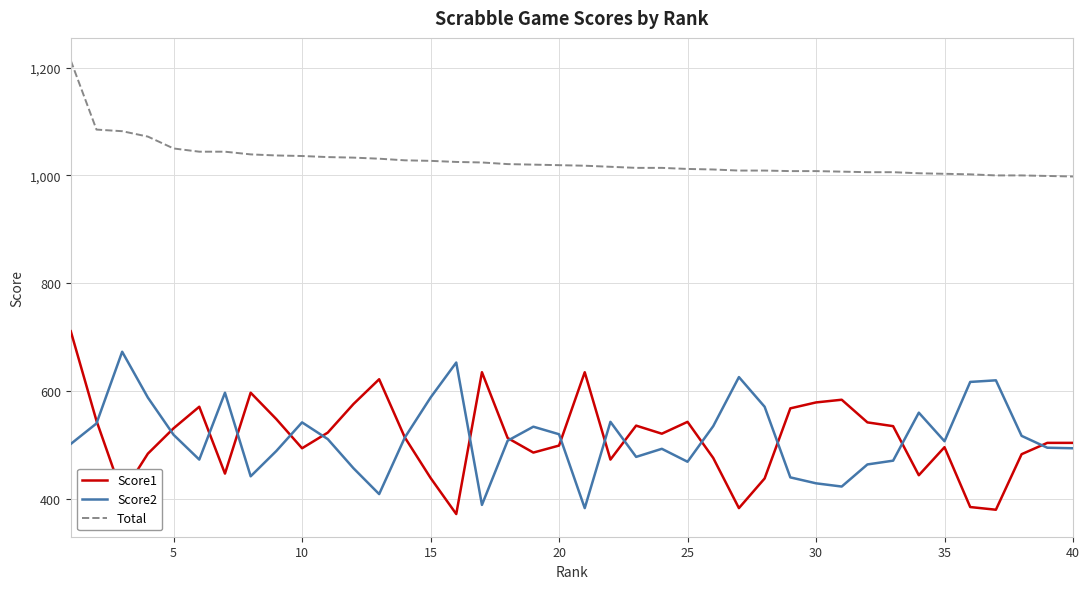

How many lines are shown in the chart?

3